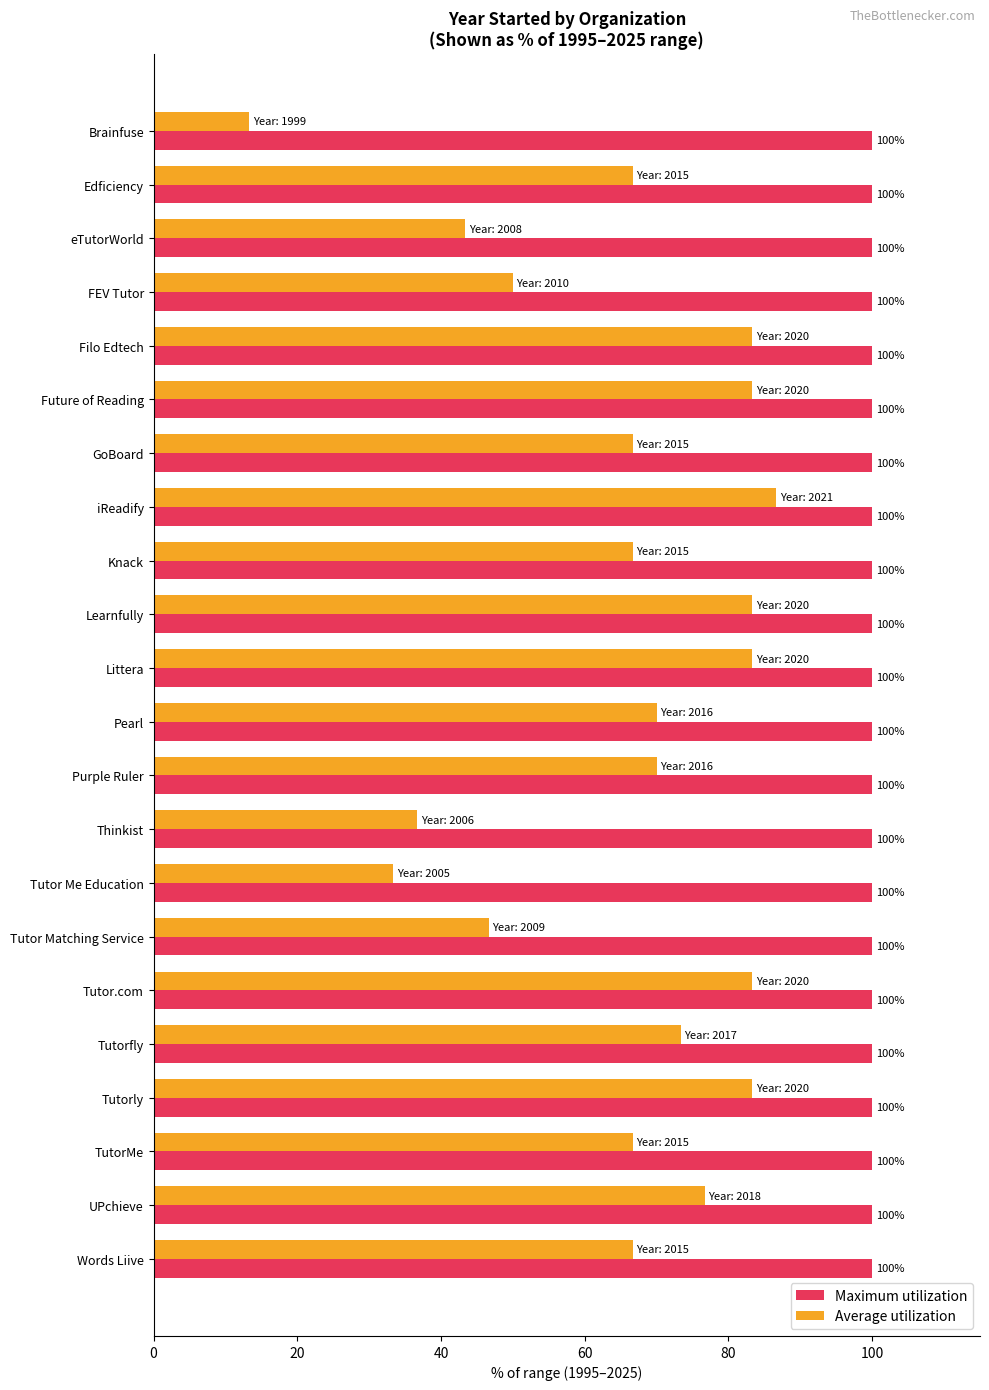

Which series changed the most between FEV Tutor and Filo Edtech?

Average utilization